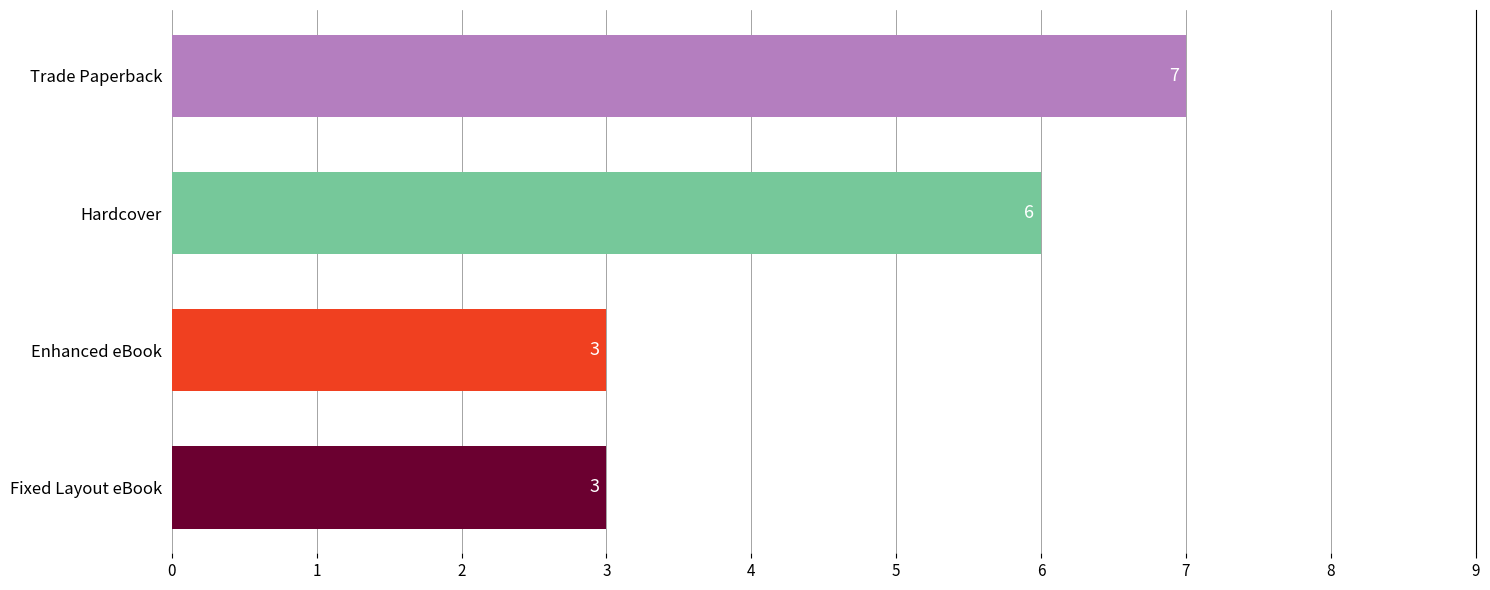

The chart shows a value of 1 at Fixed Layout eBook. True or false?

False